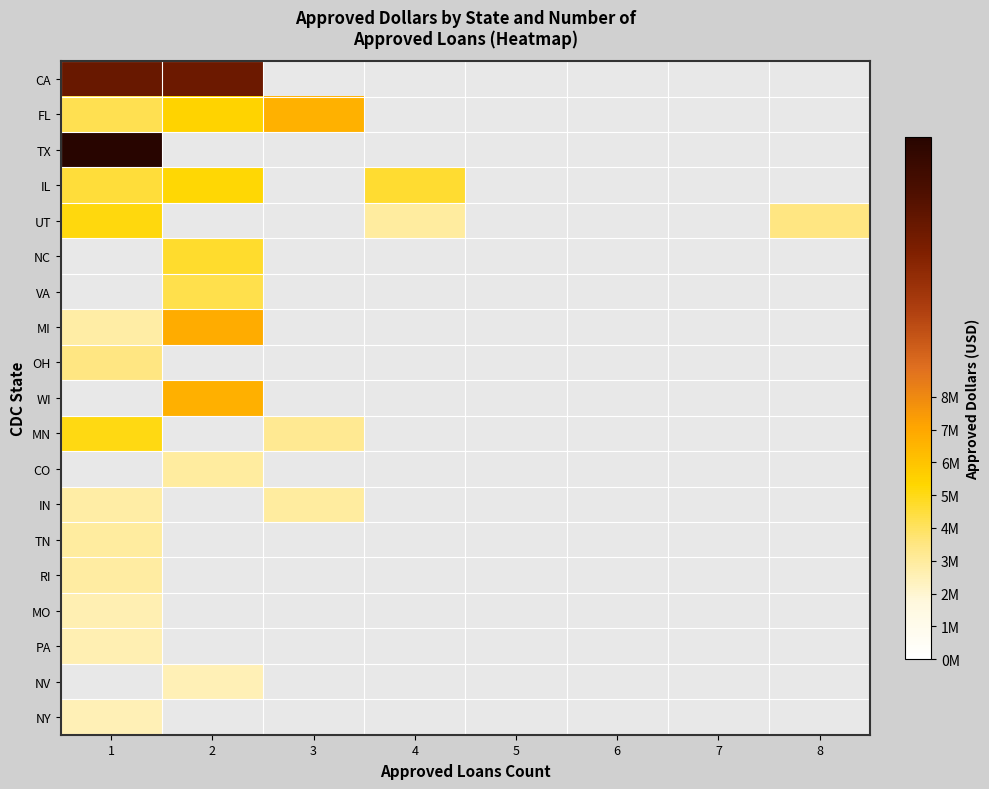

Rank the series by their maximum value, from highest to lowest.

TX, CA, MI, WI, FL, IL, UT, MN, NC, VA, OH, CO, IN, TN, RI, MO, PA, NV, NY